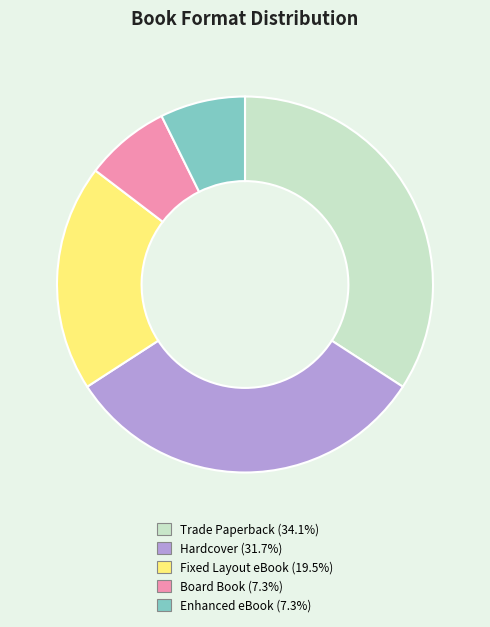

What is the largest slice in the pie chart?

Trade Paperback